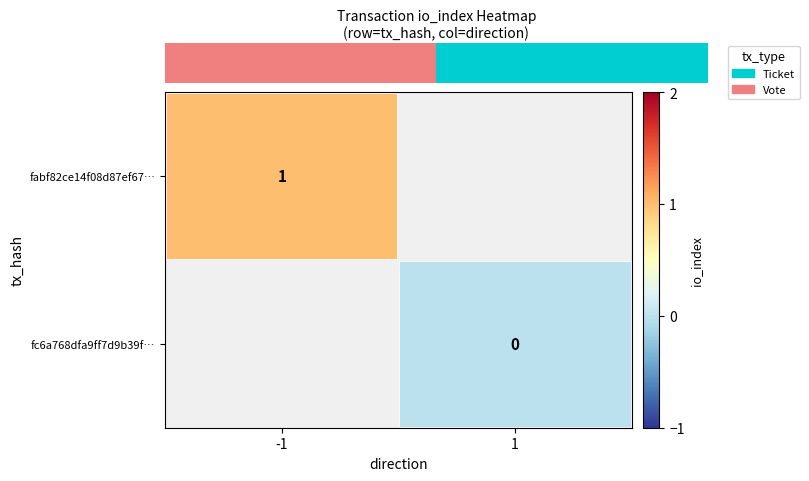

Which series has the largest range (max minus min)?

fabf82ce14f08d87ef67…